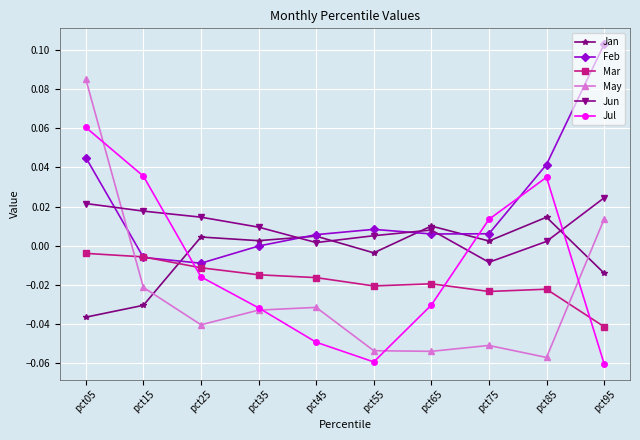

Which series has the largest range (max minus min)?

May